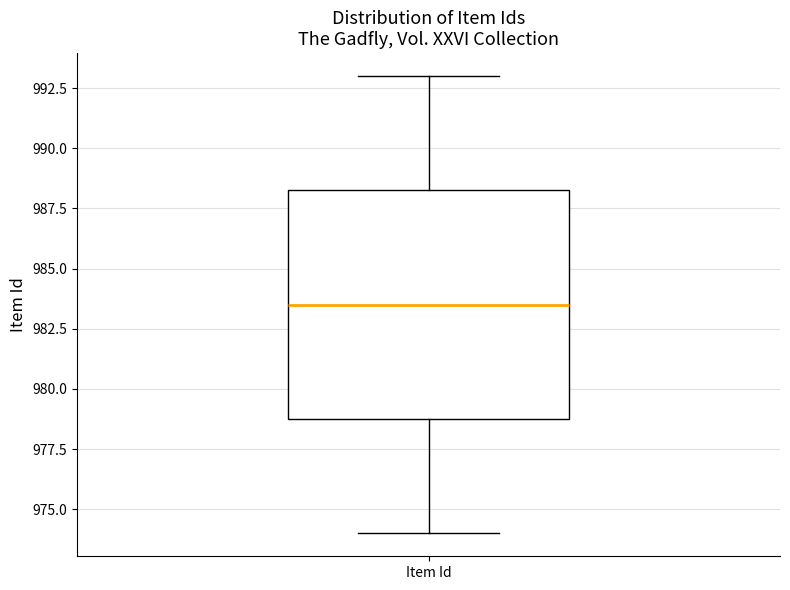

Read this box plot against the y-axis: the position of the median line, the range covered by the box, and the ends of both whiskers. The values are not printed on the chart, so give them approximately, as read against the axis.

median 983.5, box 979.0 to 988.5, whiskers 974.0 to 993.0